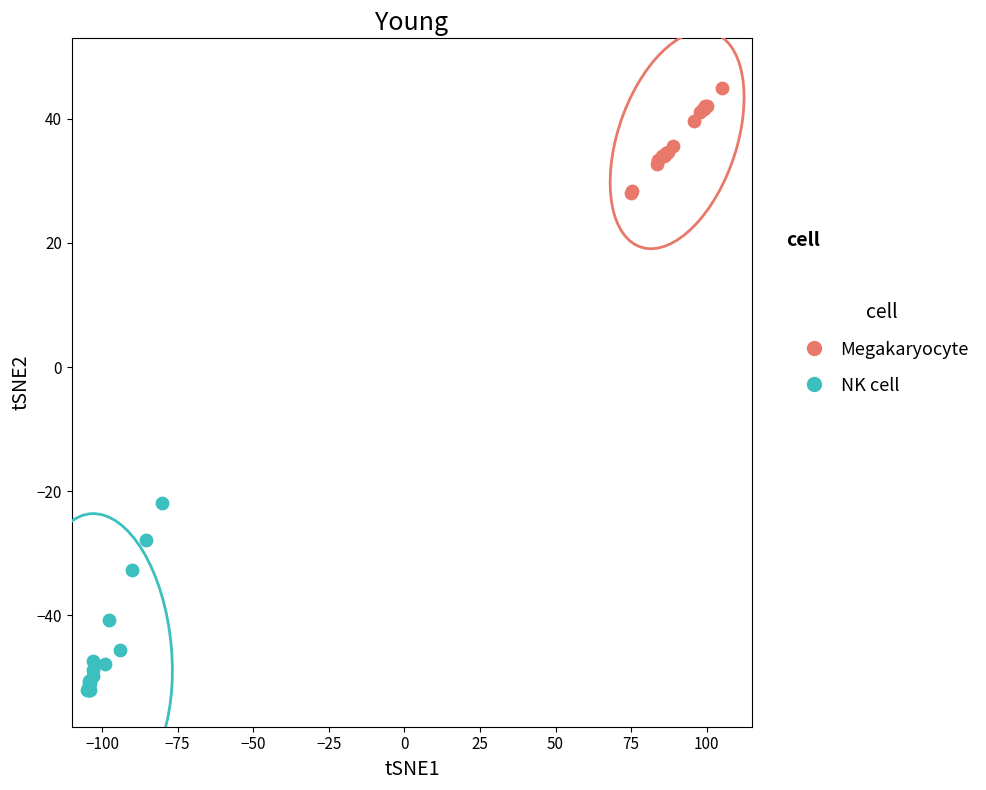

What are all the series names shown in the legend?

Megakaryocyte, NK cell